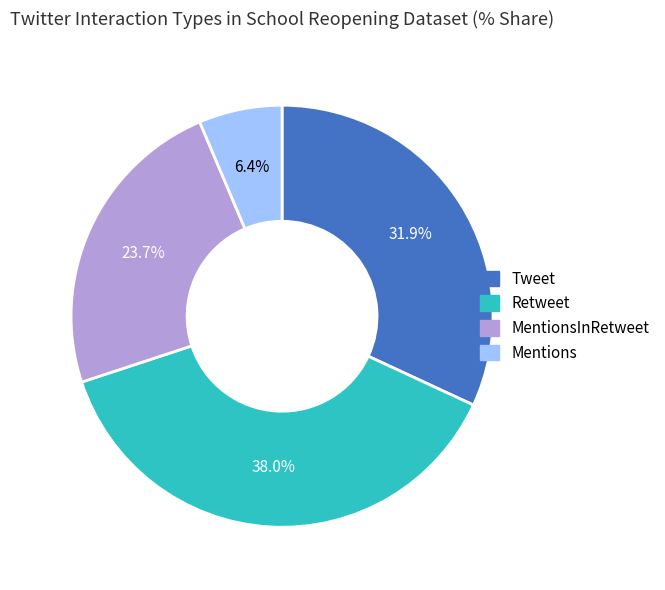

To the nearest percent, what is the difference between the largest and smallest slice percentages?

32%